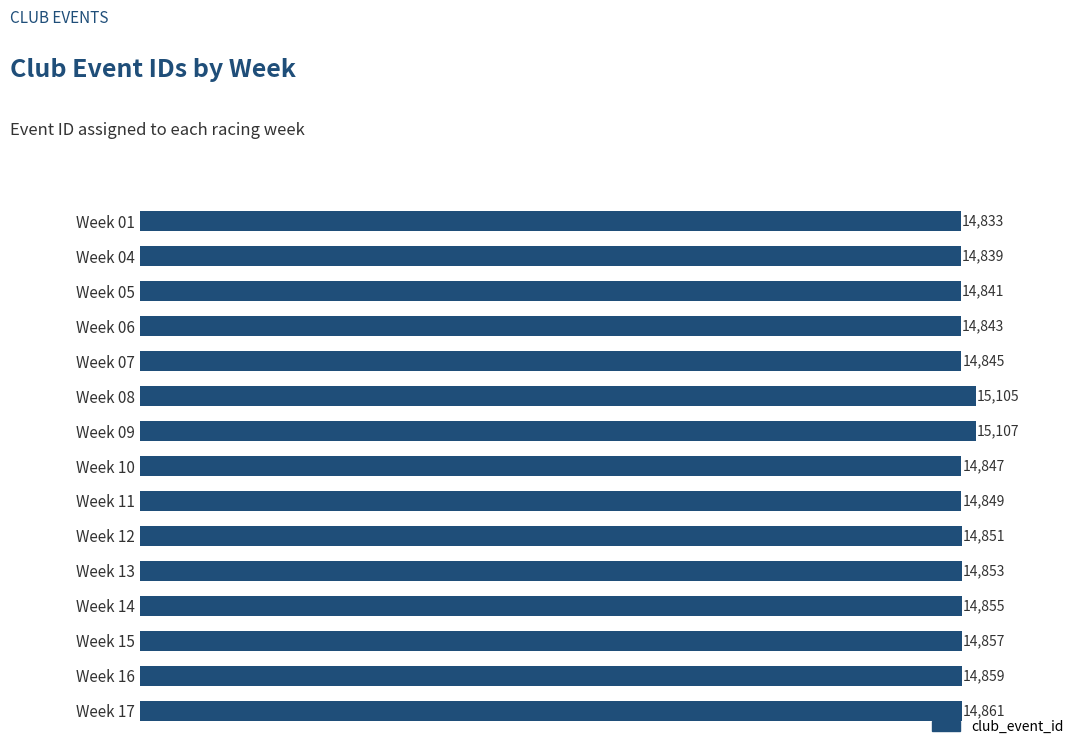

What is the minimum value shown in the chart?

14833